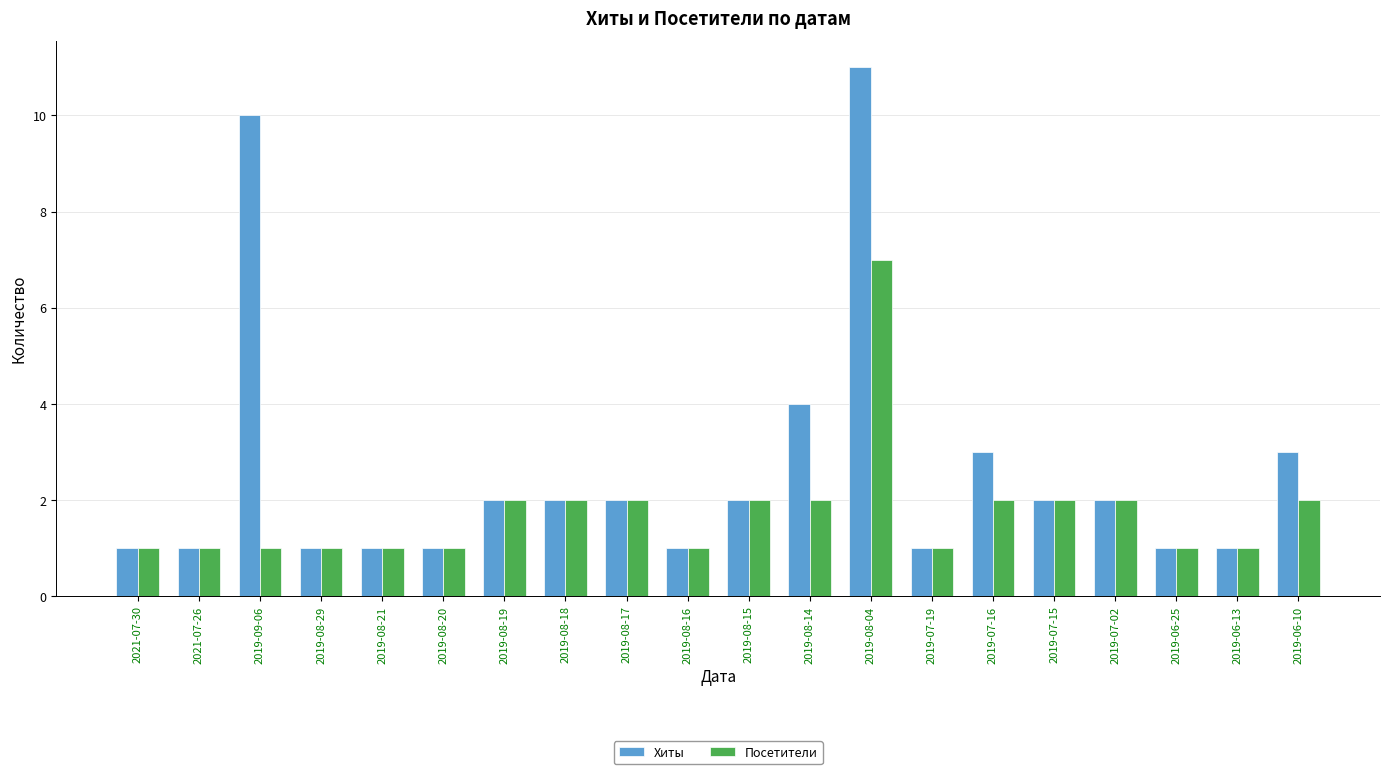

Which category has the highest value in the Хиты series?

2019-08-04